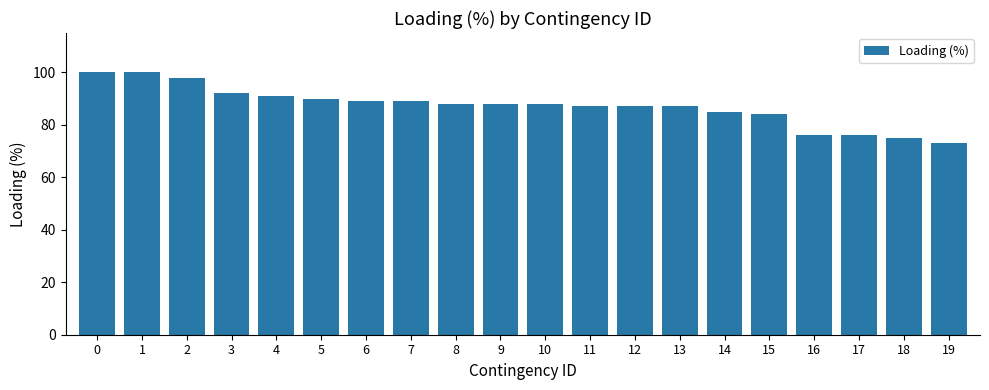

Between 16 and 1, which is larger?

1